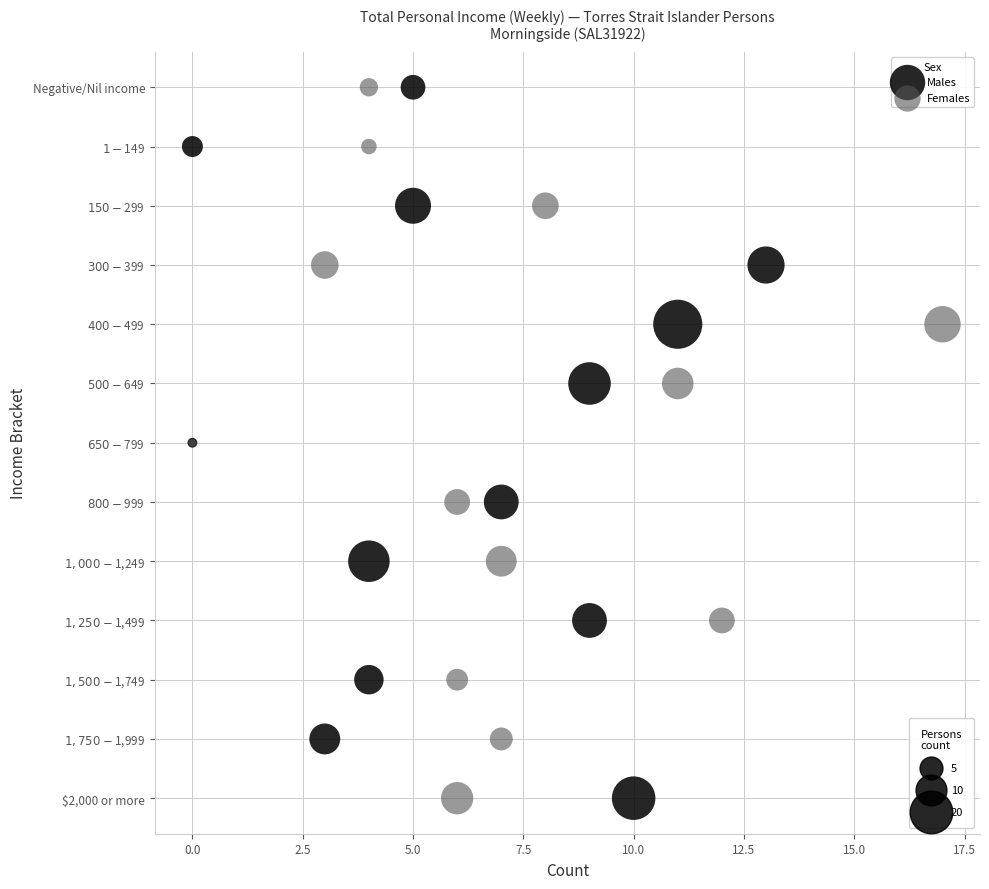

What are all the series names shown in the legend?

Males, Females